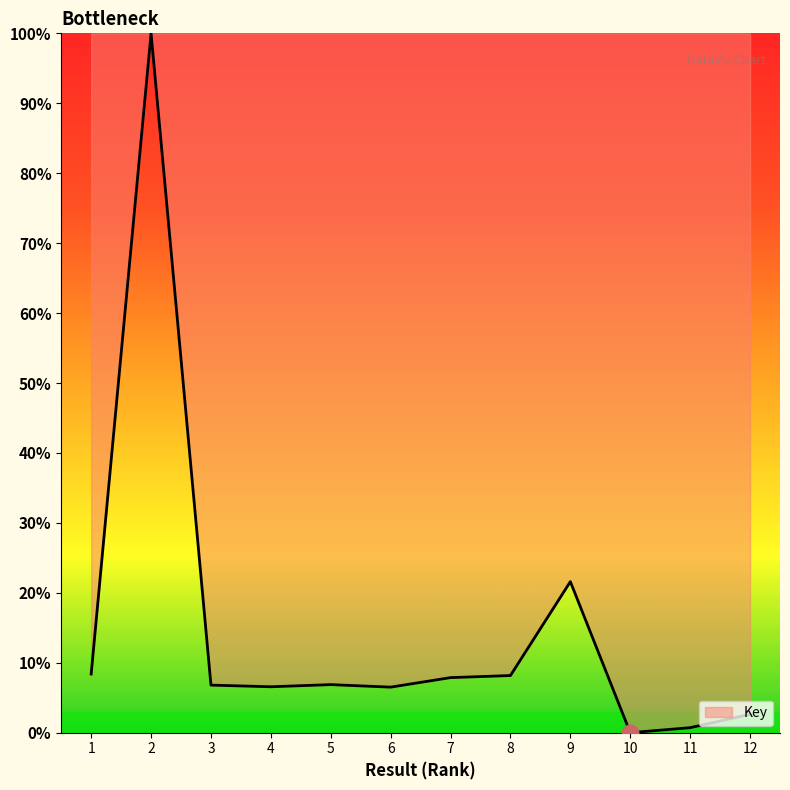

How many categories are shown in the chart?

12